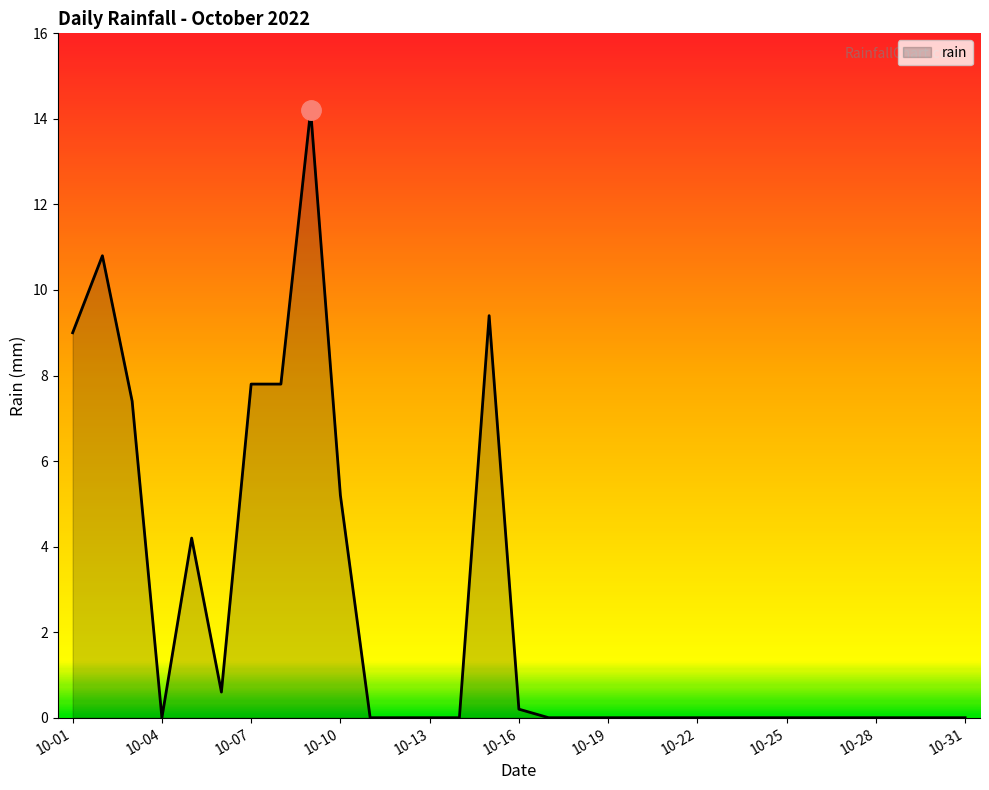

What is the difference between the maximum and minimum values?

14.2